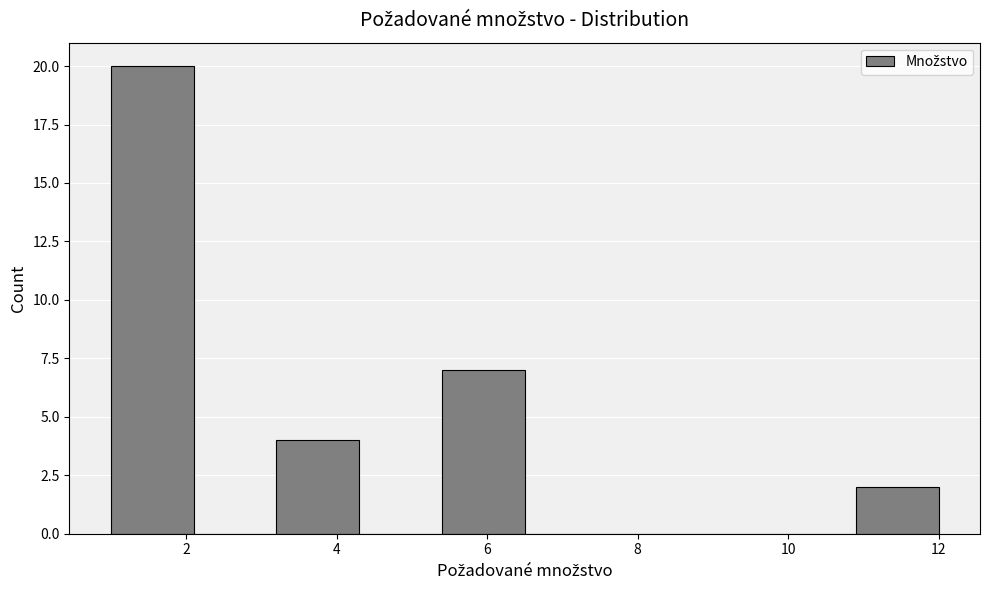

Reading left to right, transcribe this chart: for each bar, give the range it covers on the x-axis and its height. Neither the bar edges nor the heights are printed on the chart, so give them approximately, as read against the axes.

1.0 to 2.1: 20
2.1 to 3.2: 0
3.2 to 4.3: 4
4.3 to 5.4: 0
5.4 to 6.5: 7
6.5 to 7.6: 0
7.6 to 8.7: 0
8.7 to 9.8: 0
9.8 to 10.9: 0
10.9 to 12.0: 2